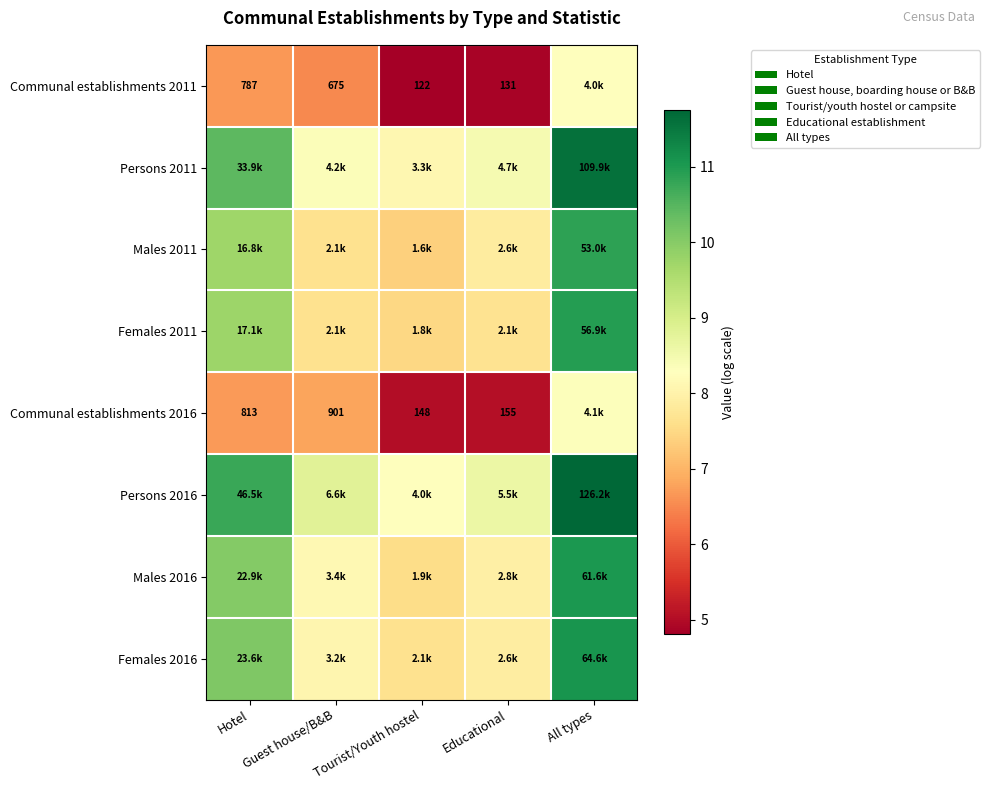

Is it true that Males 2011 equals 7.6 at Guest house/B&B?

True